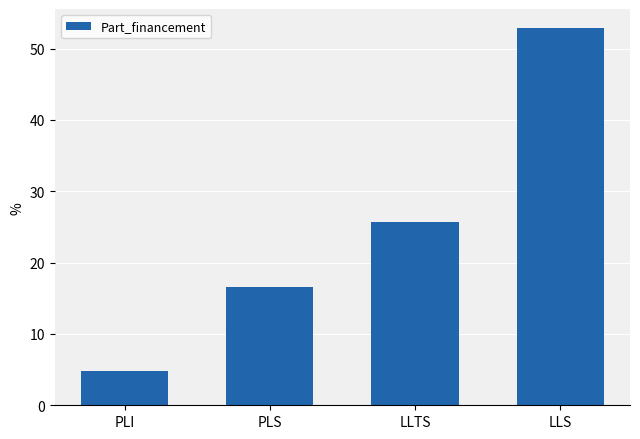

List the labels in order of value, largest first.

LLS, LLTS, PLS, PLI